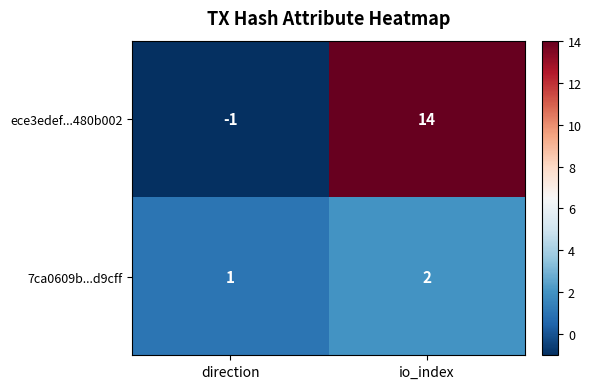

How many data points does each series have?

2